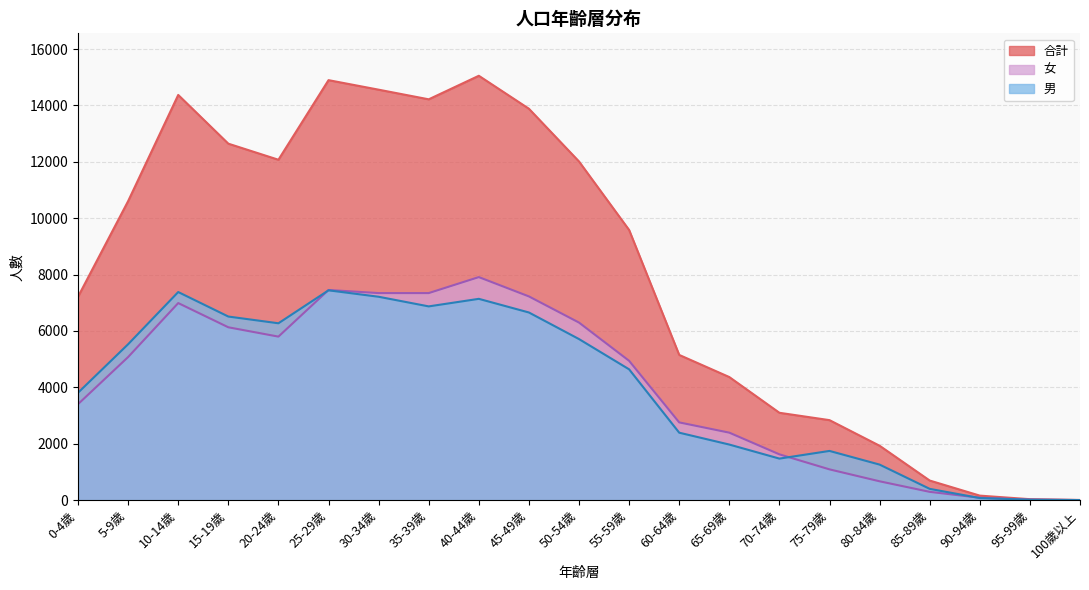

What is the maximum value shown in the chart?

15051